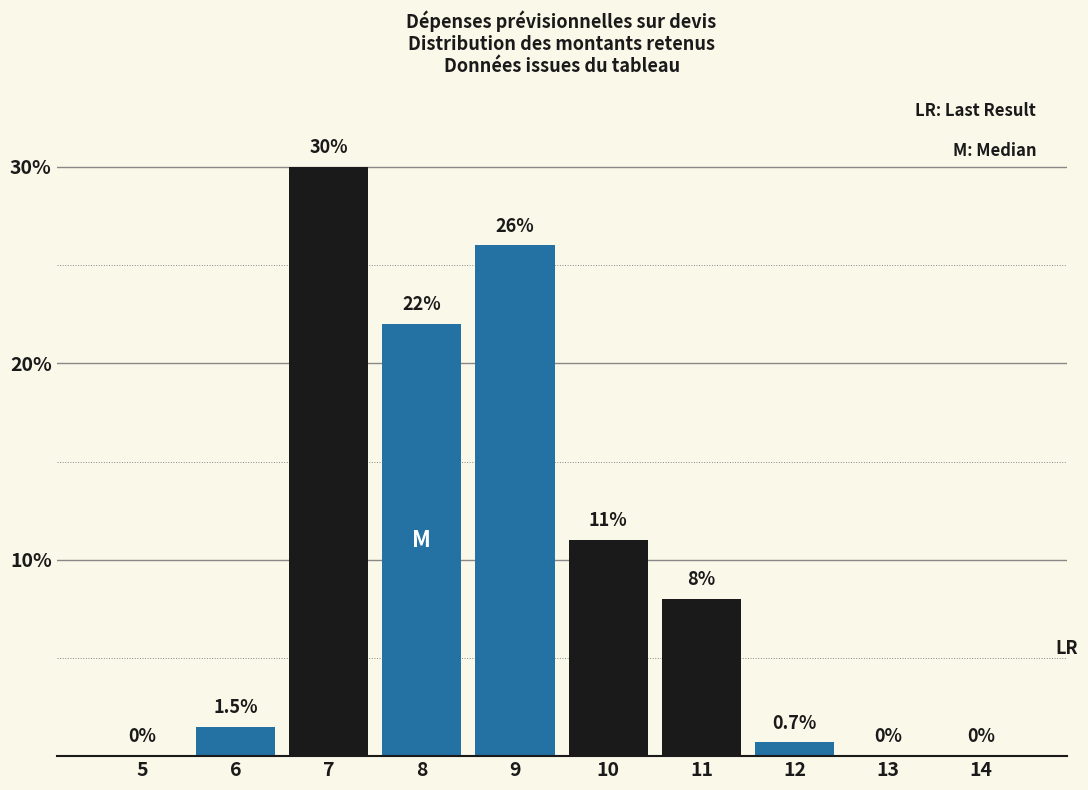

Reading left to right, transcribe all the data shown in this chart.

5=0.0	6=1.5	7=30.0	8=22.0	9=26.0	10=11.0	11=8.0	12=0.7	13=0.0	14=0.0